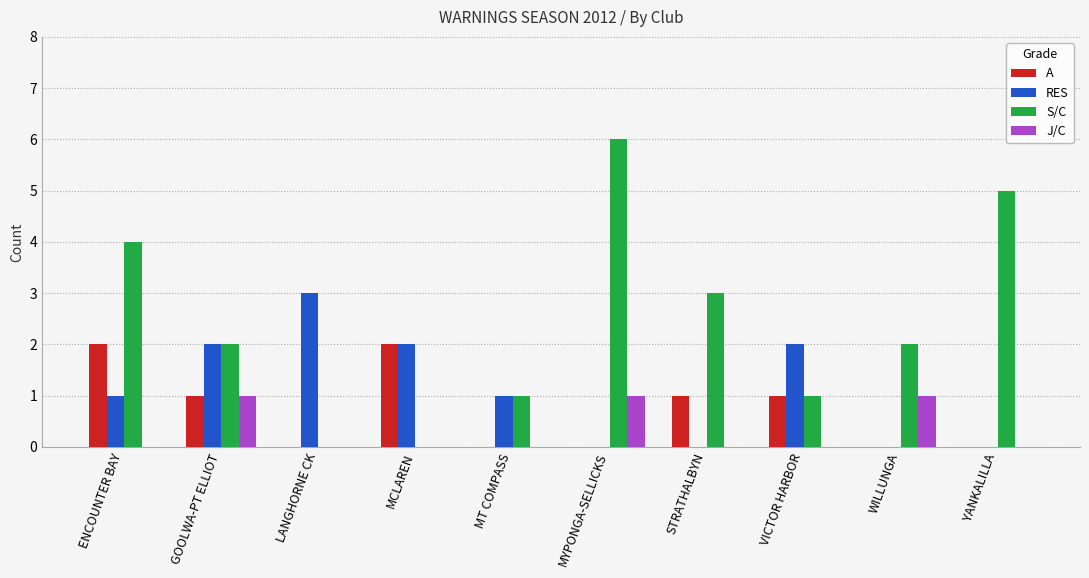

What is the total value across all series at MYPONGA-SELLICKS?

7